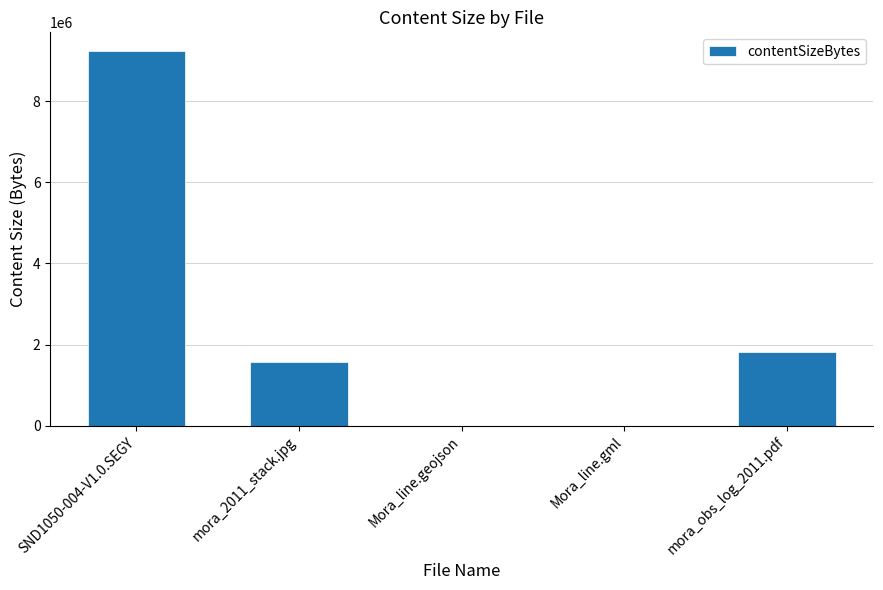

Which has a higher value, mora_2011_stack.jpg or SND1050-004-V1.0.SEGY?

SND1050-004-V1.0.SEGY